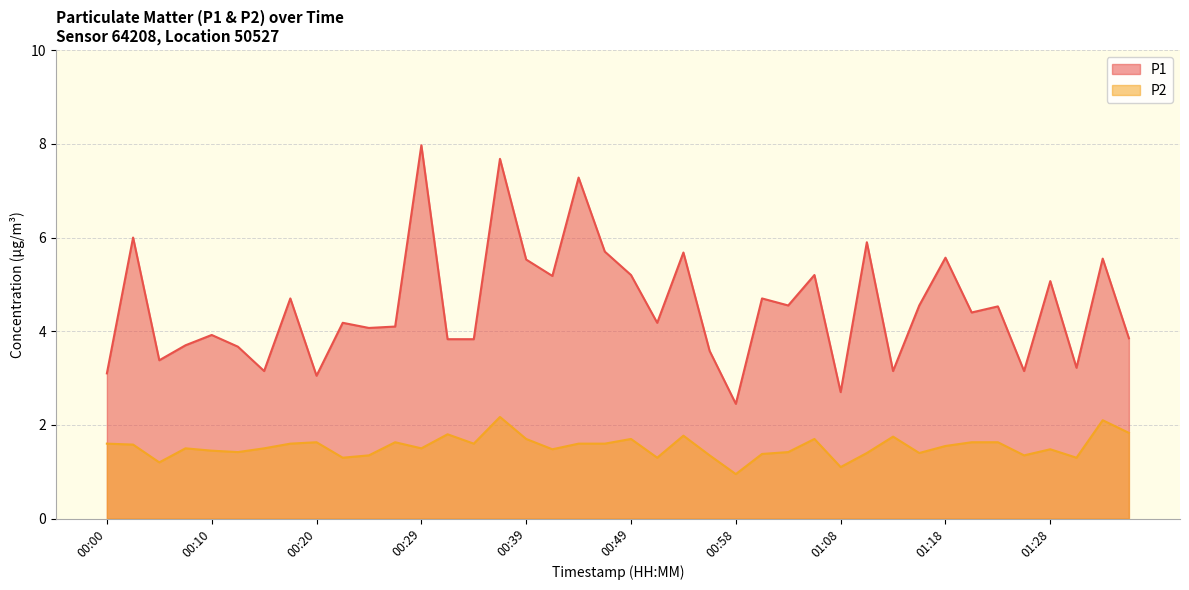

What position from the right is 00:51?

19